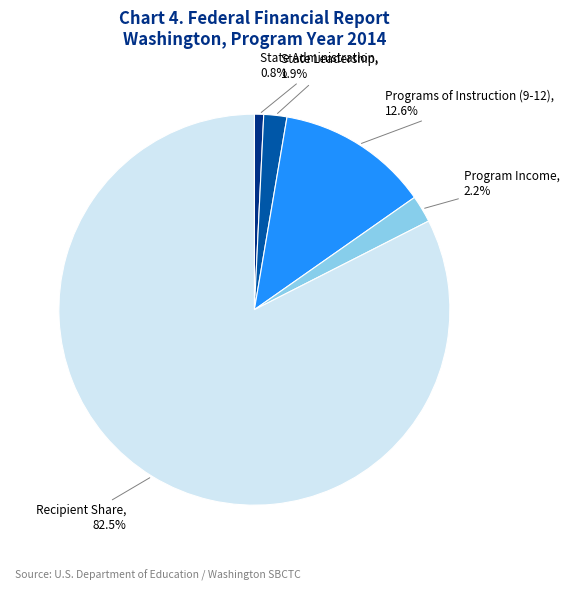

How many slices are in this pie chart?

5